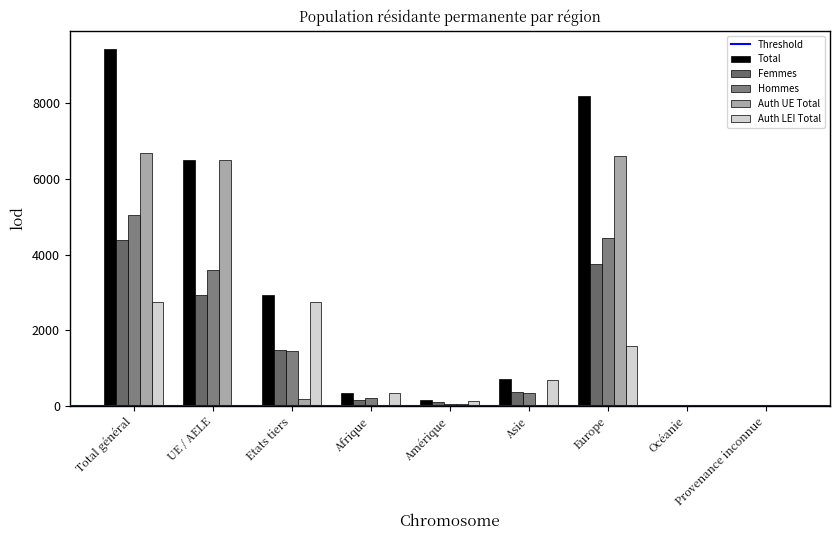

What is the total value across all series at Afrique?

1068